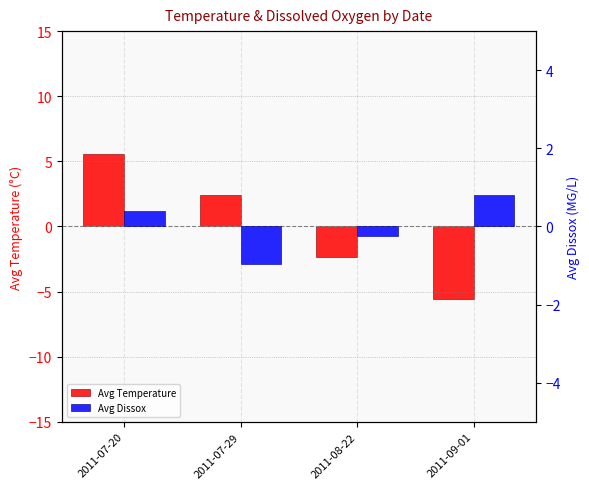

How many categories are shown in the chart?

4